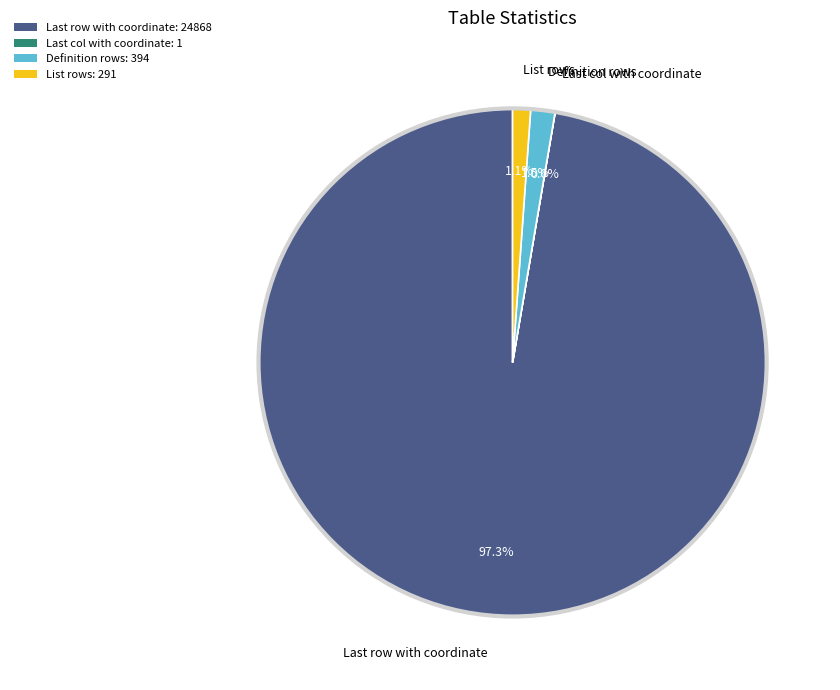

What portion of the pie excludes Definition rows?

98.5%